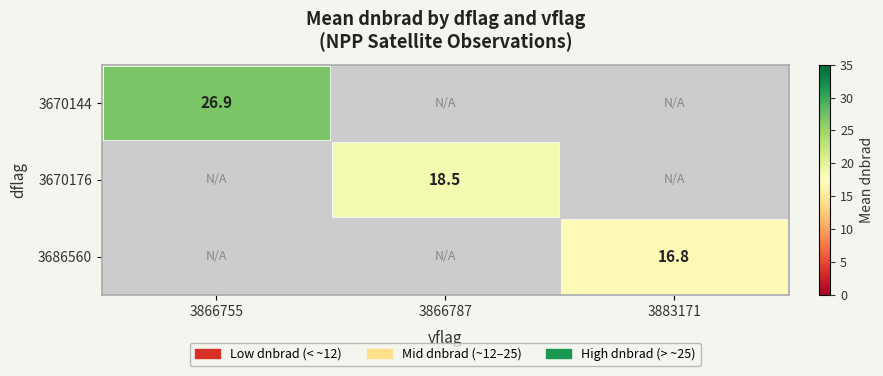

True or false: 3670176 has a value of 18.5 at 3866787.

True